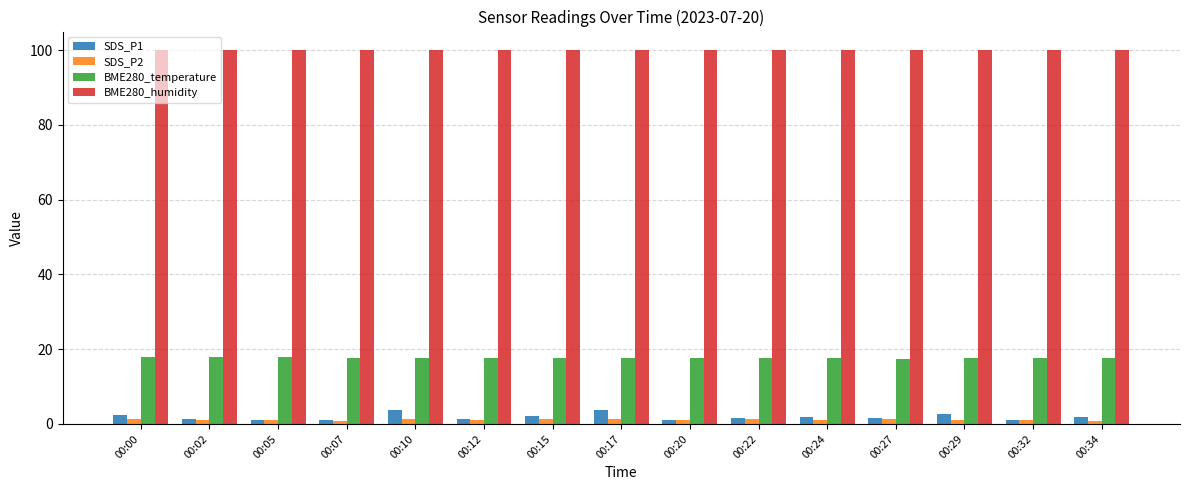

Is it true that BME280_humidity equals 131.0 at 00:29?

False